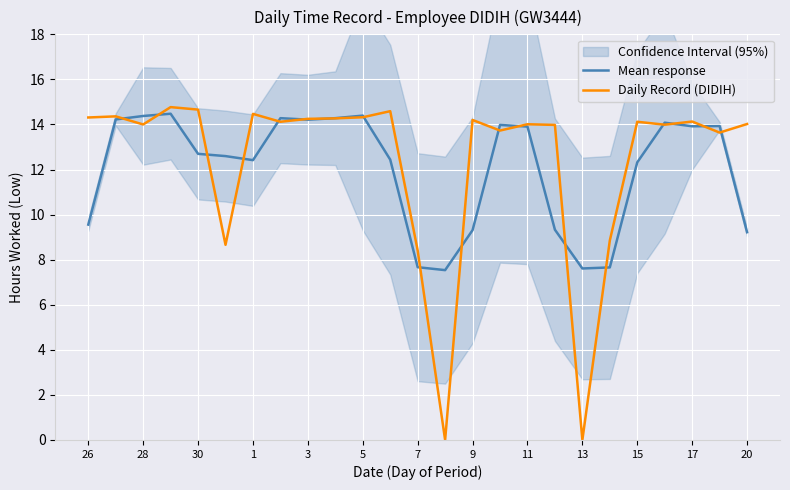

At which label is Daily Record (DIDIH) closest to 7?

7